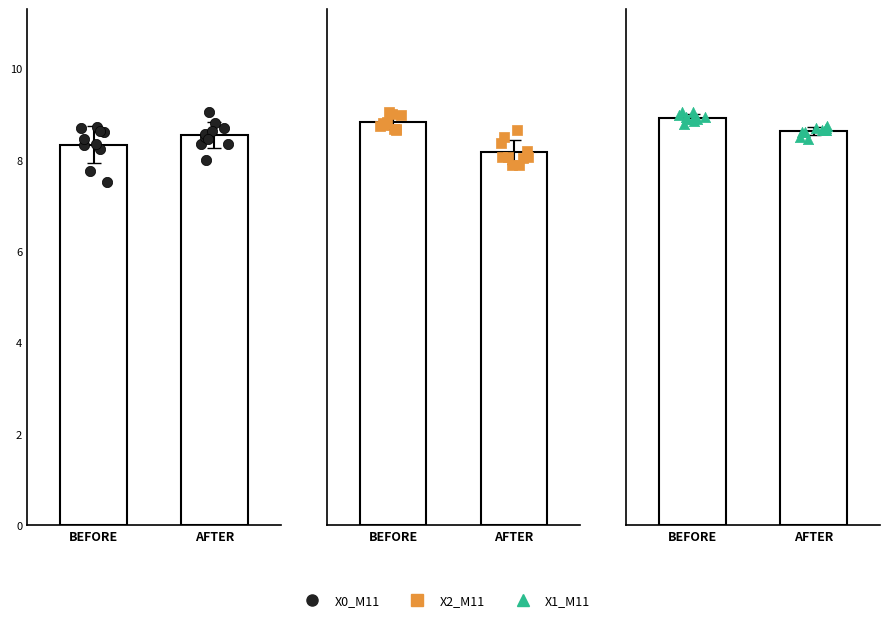

Is the value of X1_M11 at 19 greater than the value of X2_M11 at 18?

No